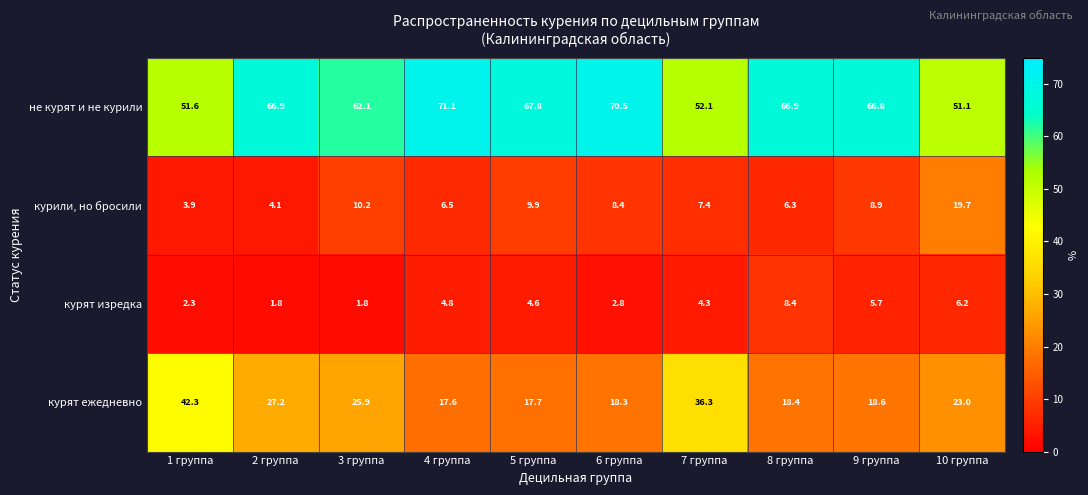

At which label is курят изредка closest to 5?

4 группа